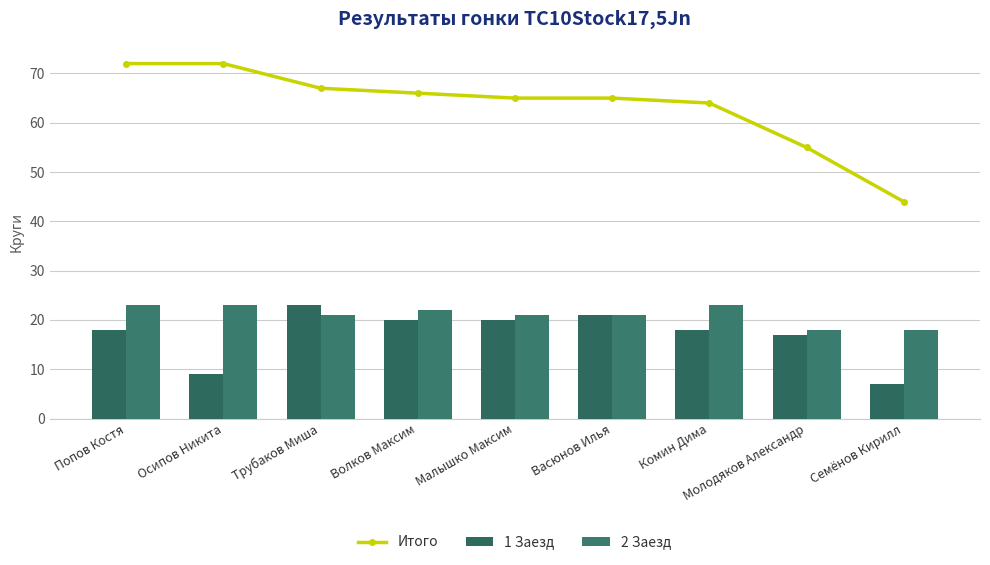

What is the difference between the second highest and second lowest values in the 2 Заезд series?

5